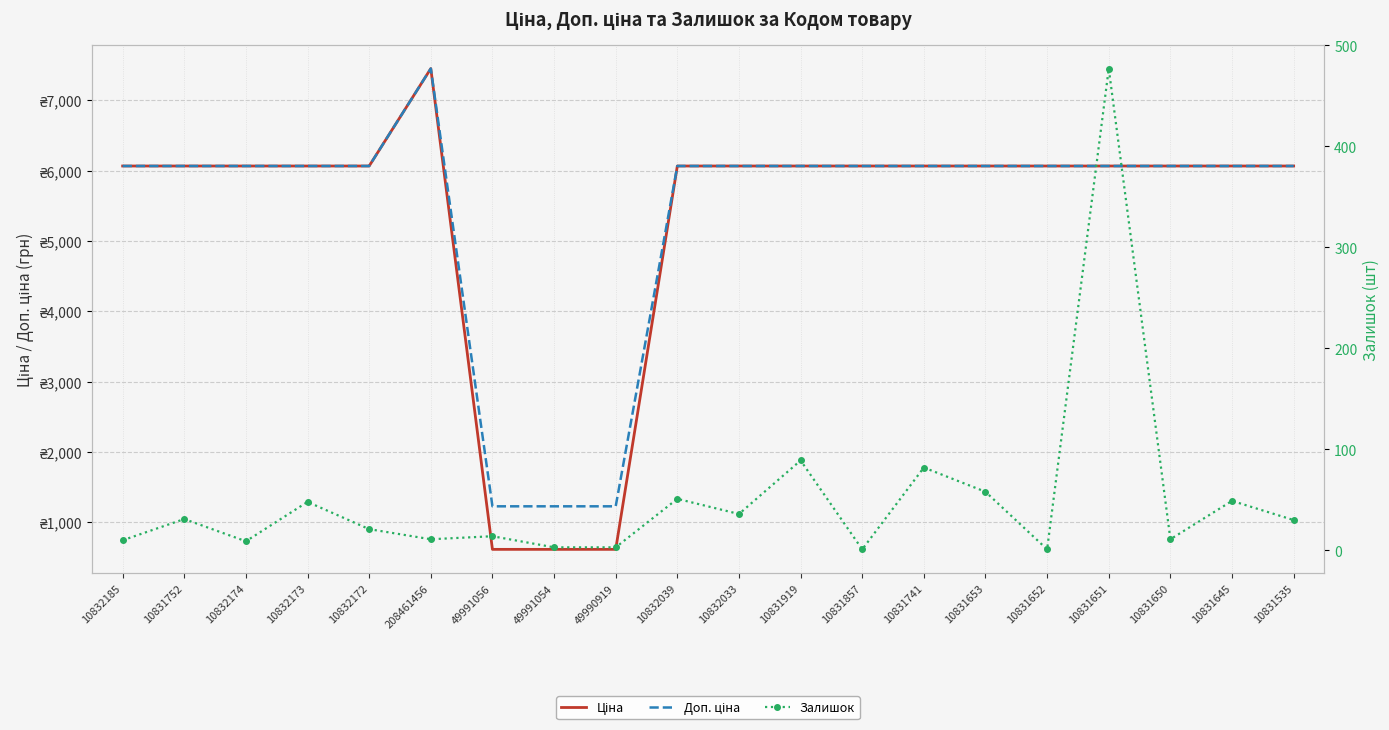

At which label does Залишок first exceed 30?

10831752